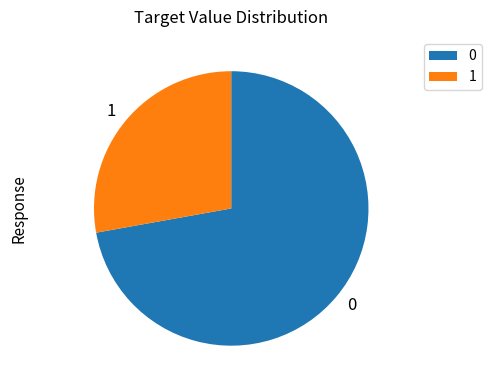

Which slice is the largest?

0